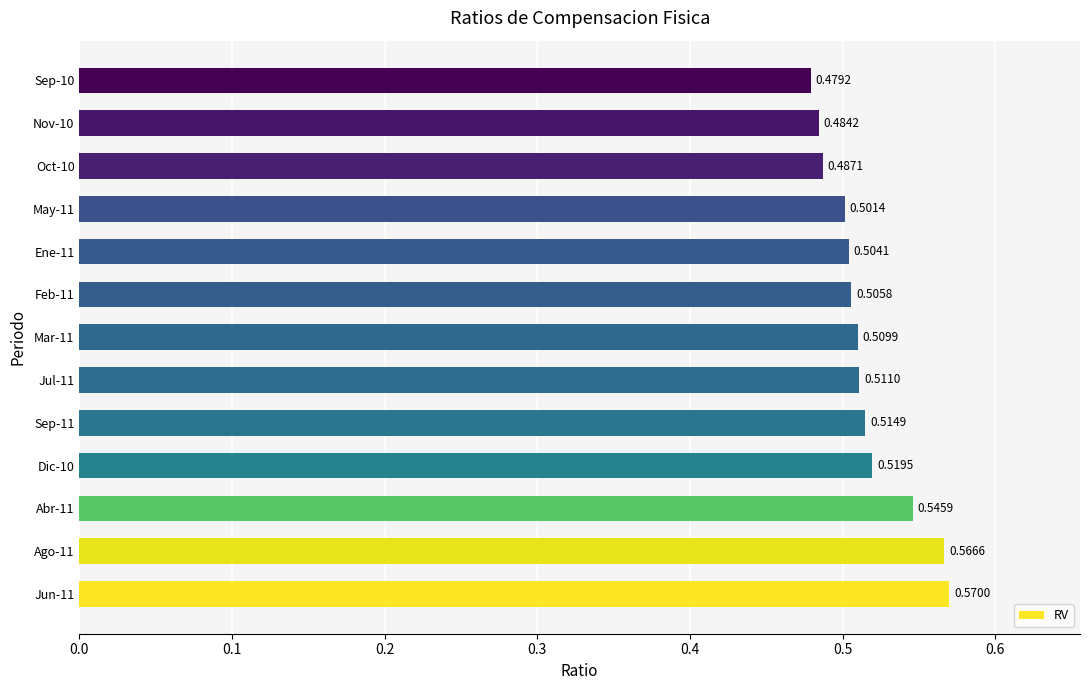

How many data points does each series have?

13